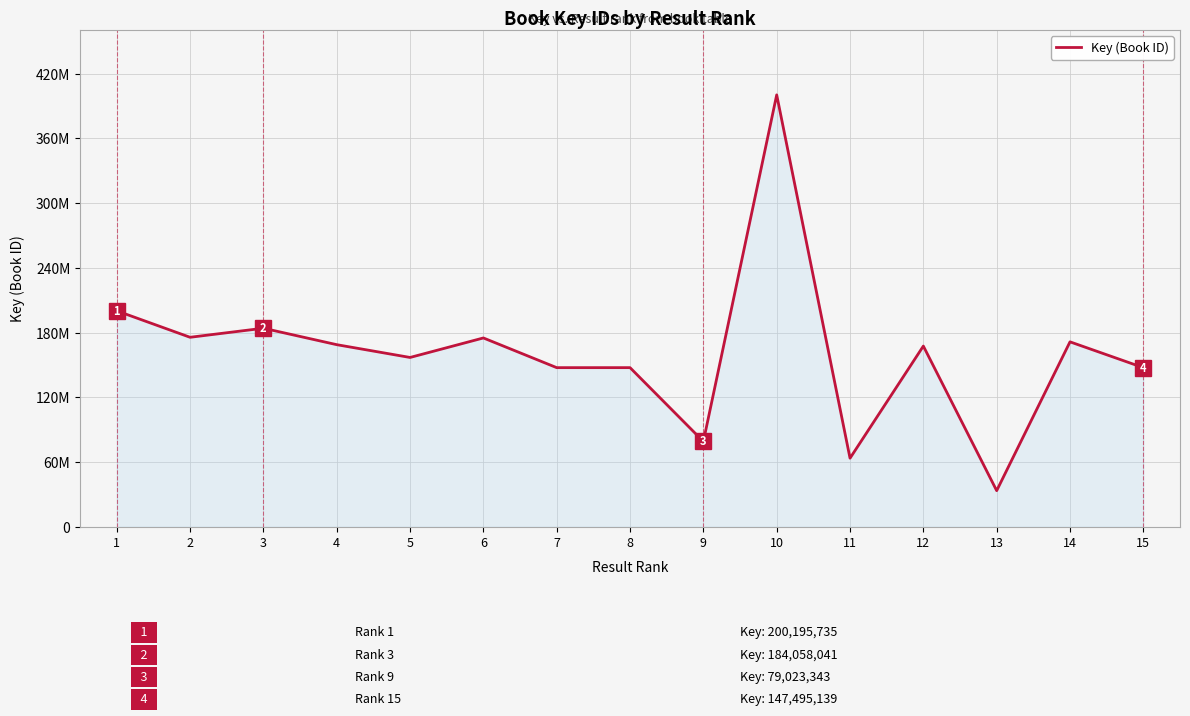

Rank the categories by value from lowest to highest.

13, 11, 9, 15, 7, 8, 5, 12, 4, 14, 6, 2, 3, 1, 10